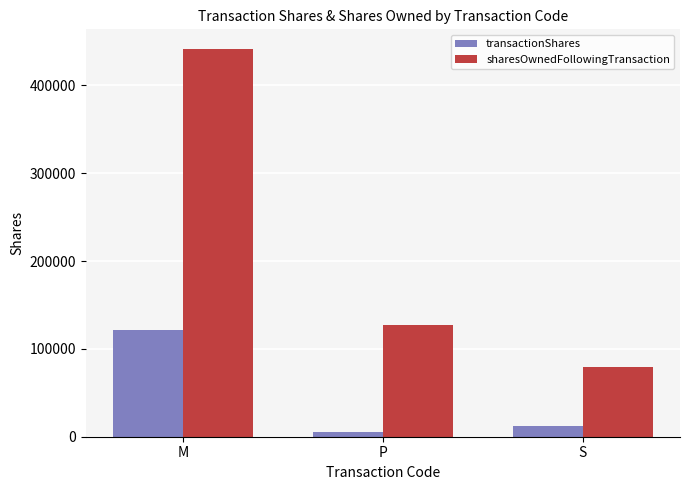

Reading left to right, what are all the values shown in this chart?

transactionShares: M=121958	P=4900	S=12091
sharesOwnedFollowingTransaction: M=441815	P=127319	S=79960